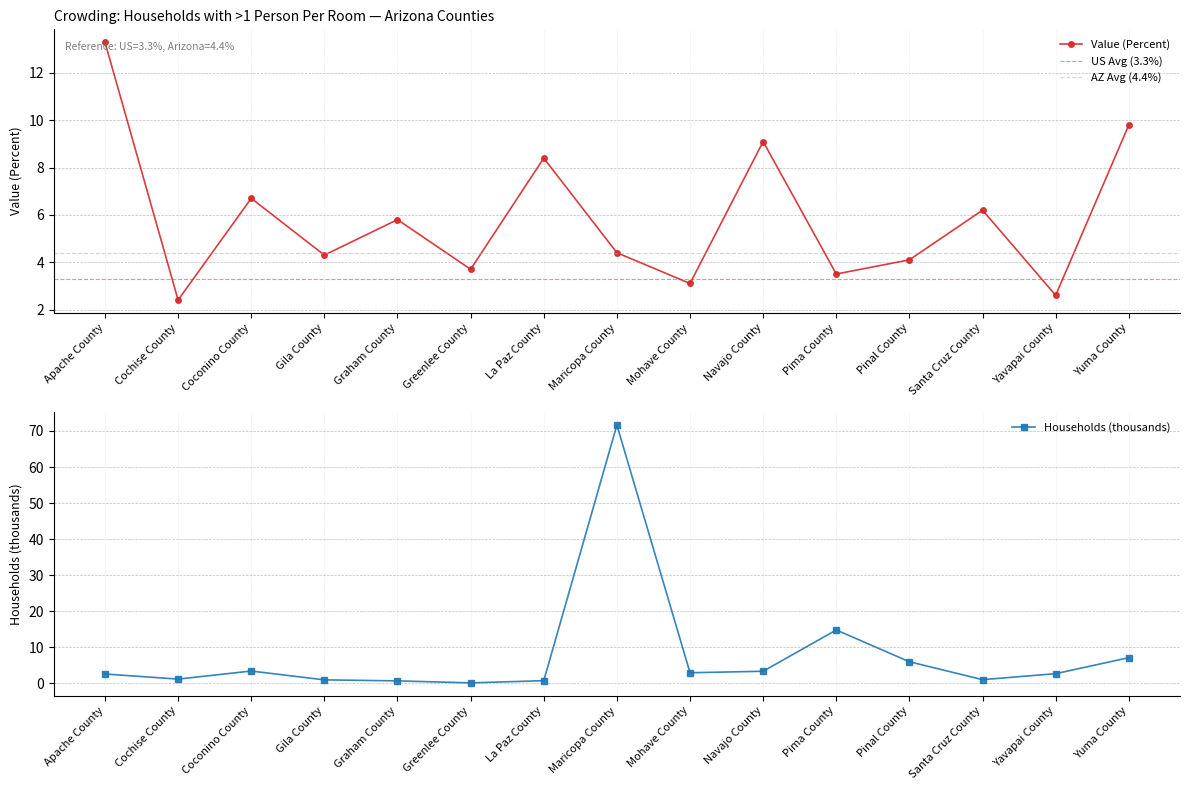

What value does the Value (Percent) series have at Maricopa County?

4.4